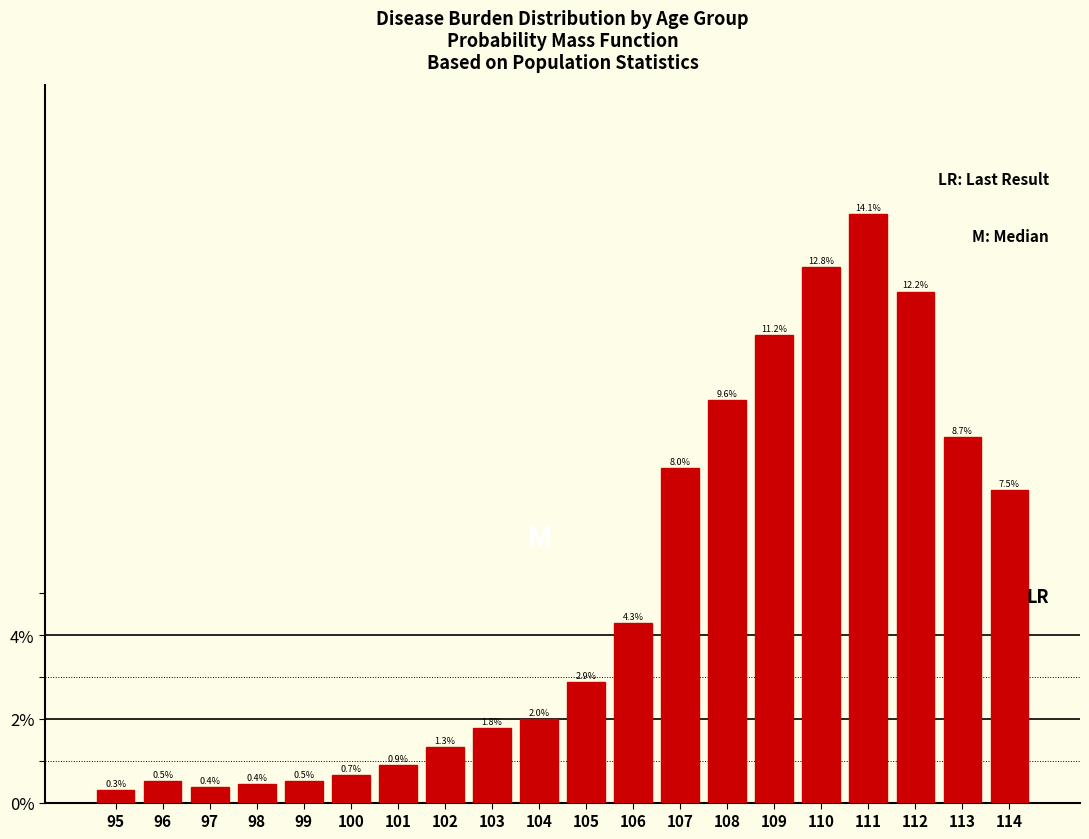

Reading left to right, list all the values displayed in this chart.

0.3	0.5	0.4	0.4	0.5	0.7	0.9	1.3	1.8	2.0	2.9	4.3	8.0	9.6	11.2	12.8	14.1	12.2	8.7	7.5